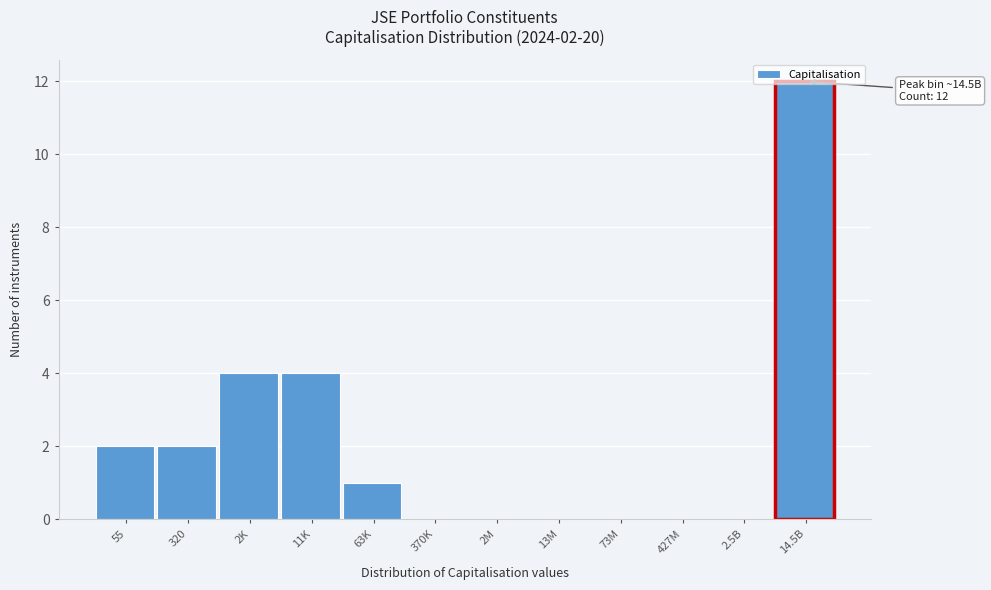

Approximately how many times larger is the value at 55 compared to 11K?

0.5